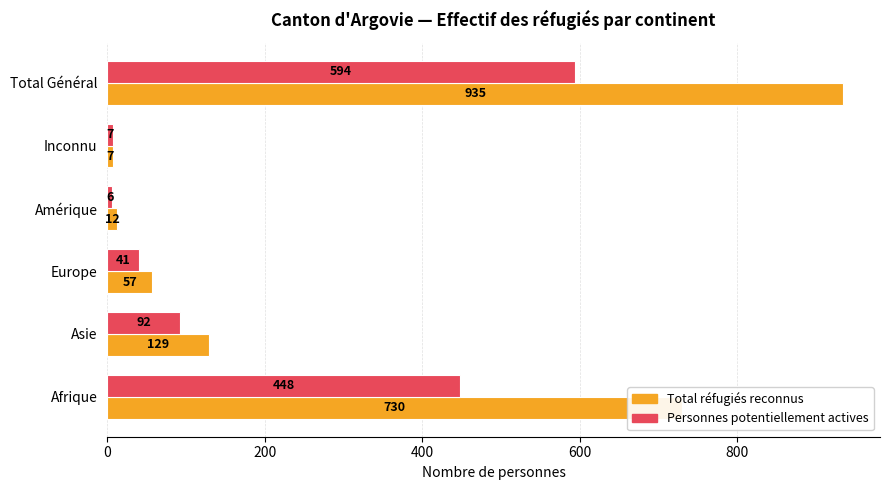

Which series changed the most between Afrique and Asie?

Total réfugiés reconnus